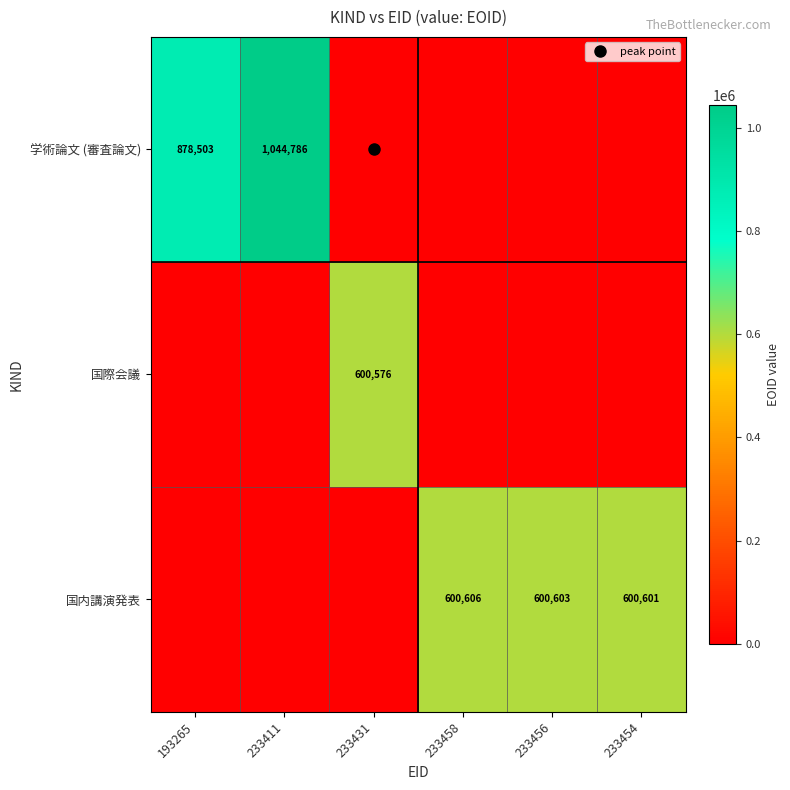

What is the sum of all 学術論文 (審査論文) values?

1923289